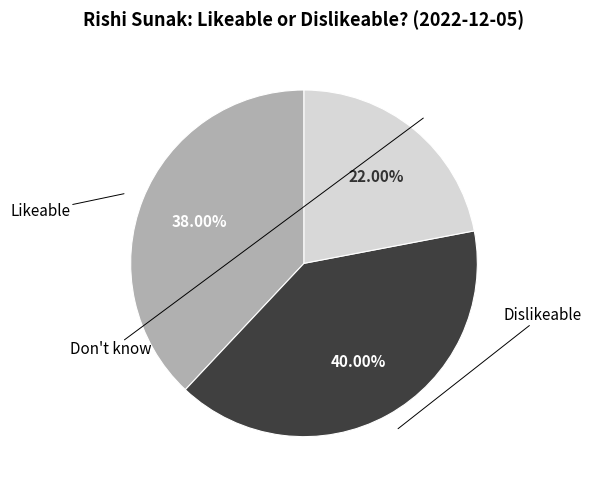

Is there a majority slice in this chart?

No